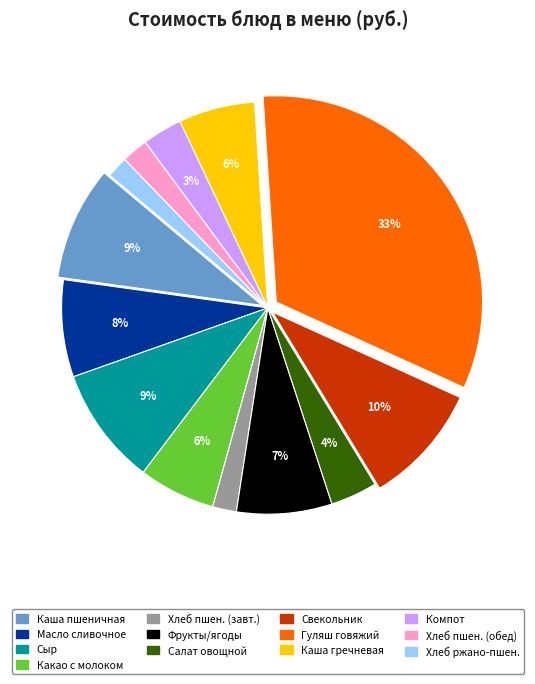

Is there a majority slice in this chart?

No